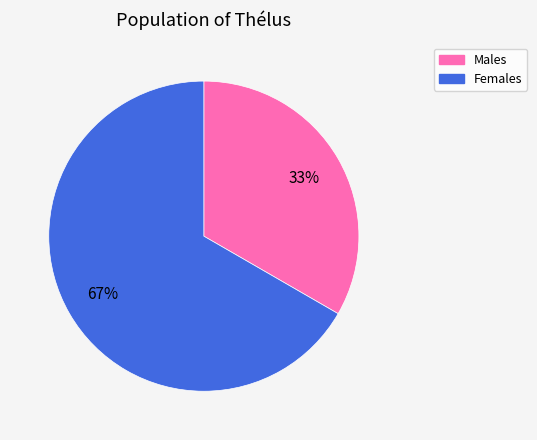

Does any single category account for the majority?

Yes